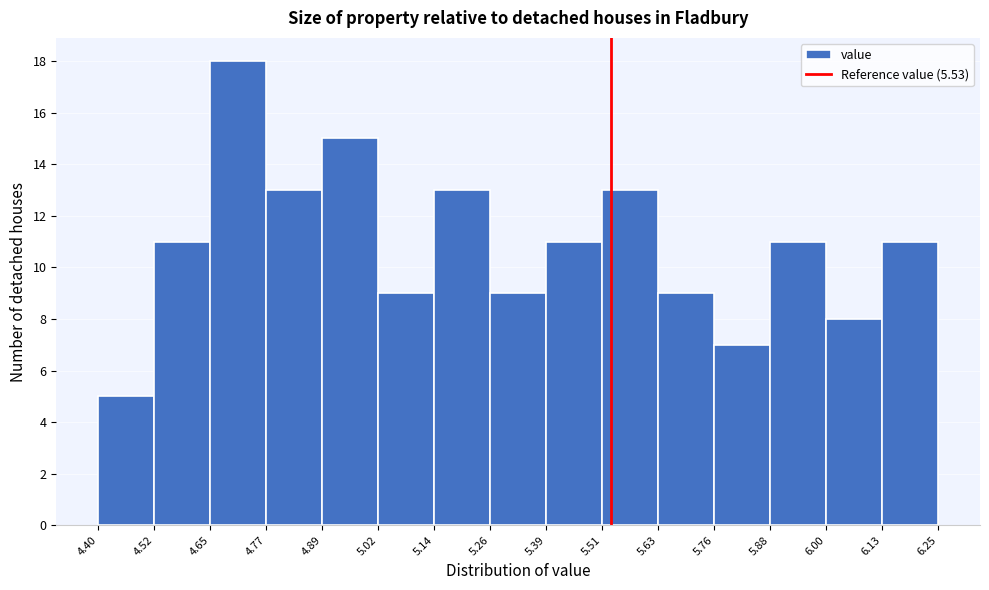

What is the height of the bar covering 5.76 to 5.88 on the x-axis? The values are not printed on the chart, so give them approximately, as read against the axis.

7